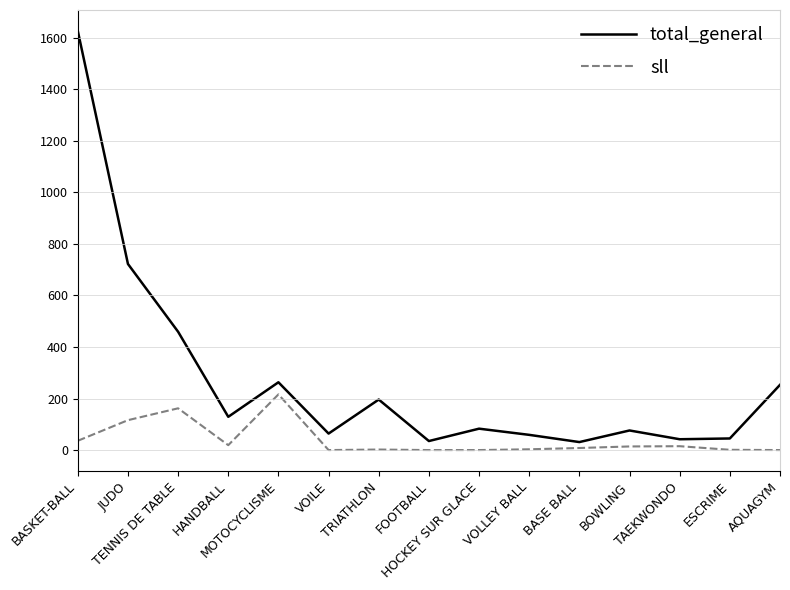

Which series has the widest spread of values?

total_general